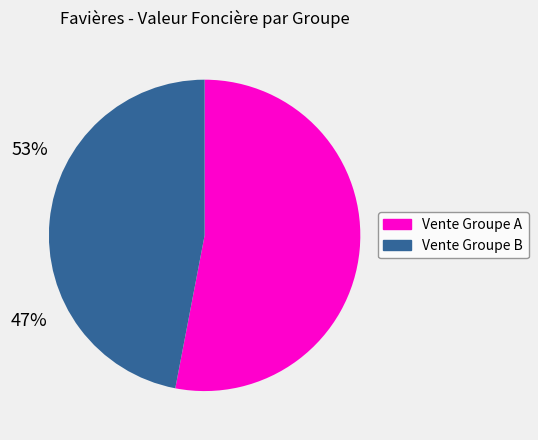

Count the number of slices in the pie.

2